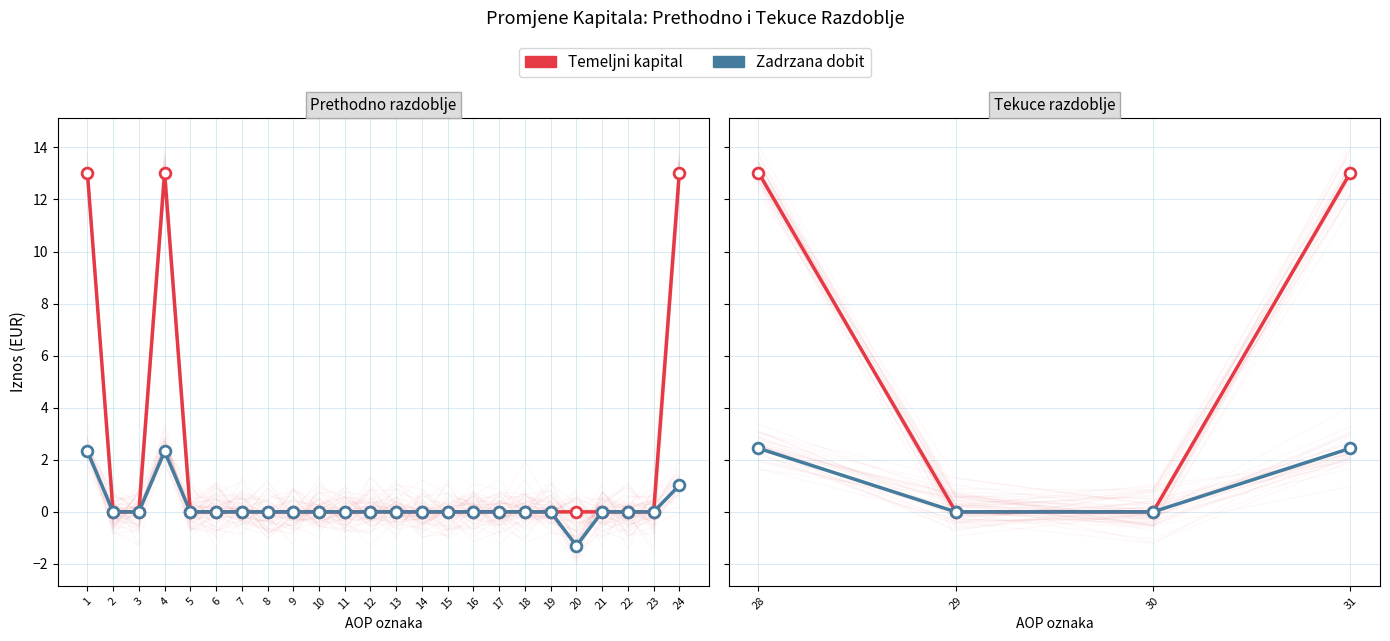

What are all the series names shown in the legend?

Temeljni kapital, Zadrzana dobit